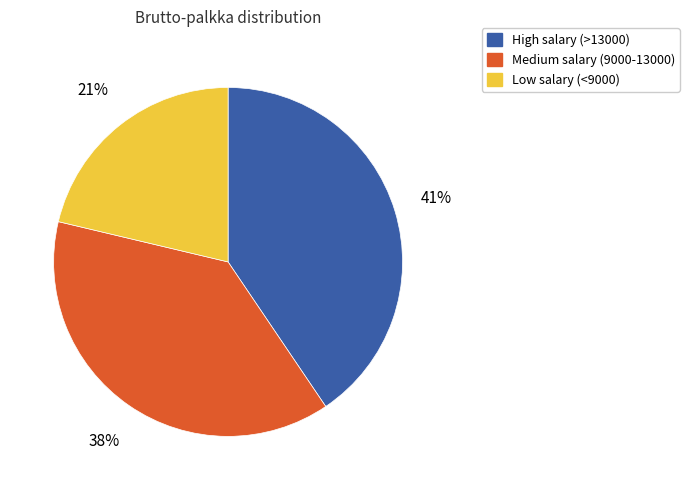

Is there any slice that represents more than half of the pie?

No